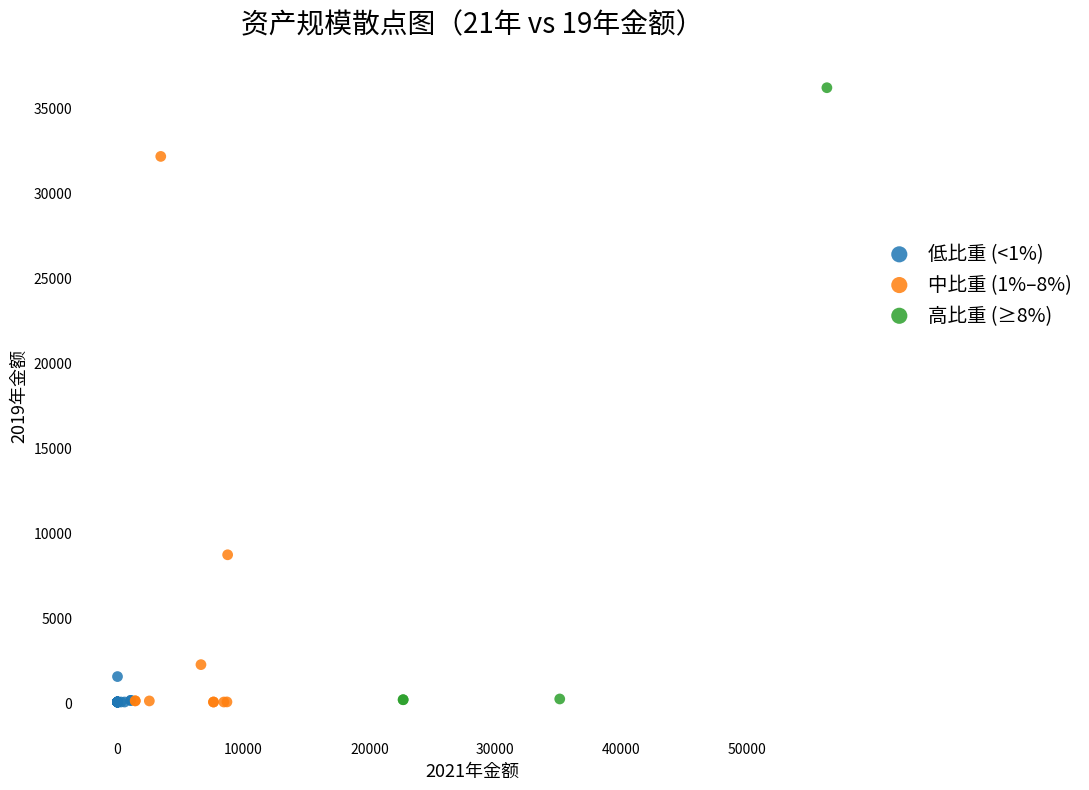

Which series contains the highest Y value?

高比重 (≥8%)